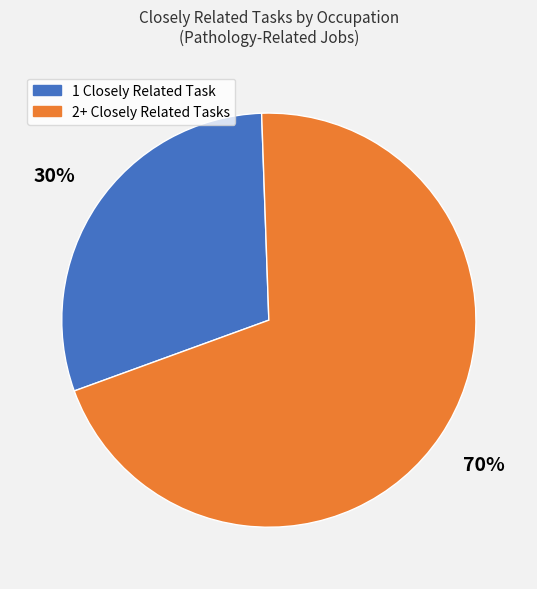

Count the number of slices in the pie.

2